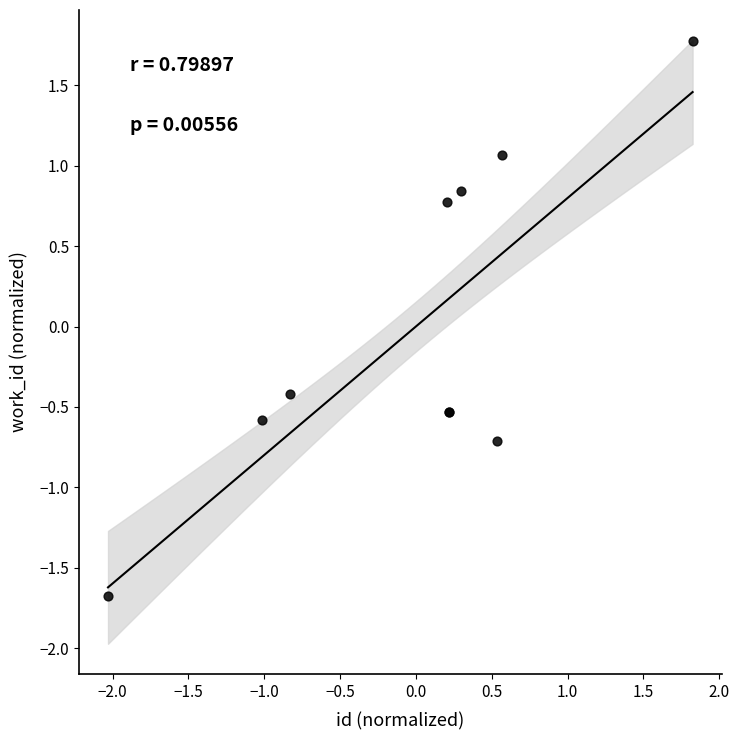

What Y value in the scatter plot is closest to 0?

-0.4